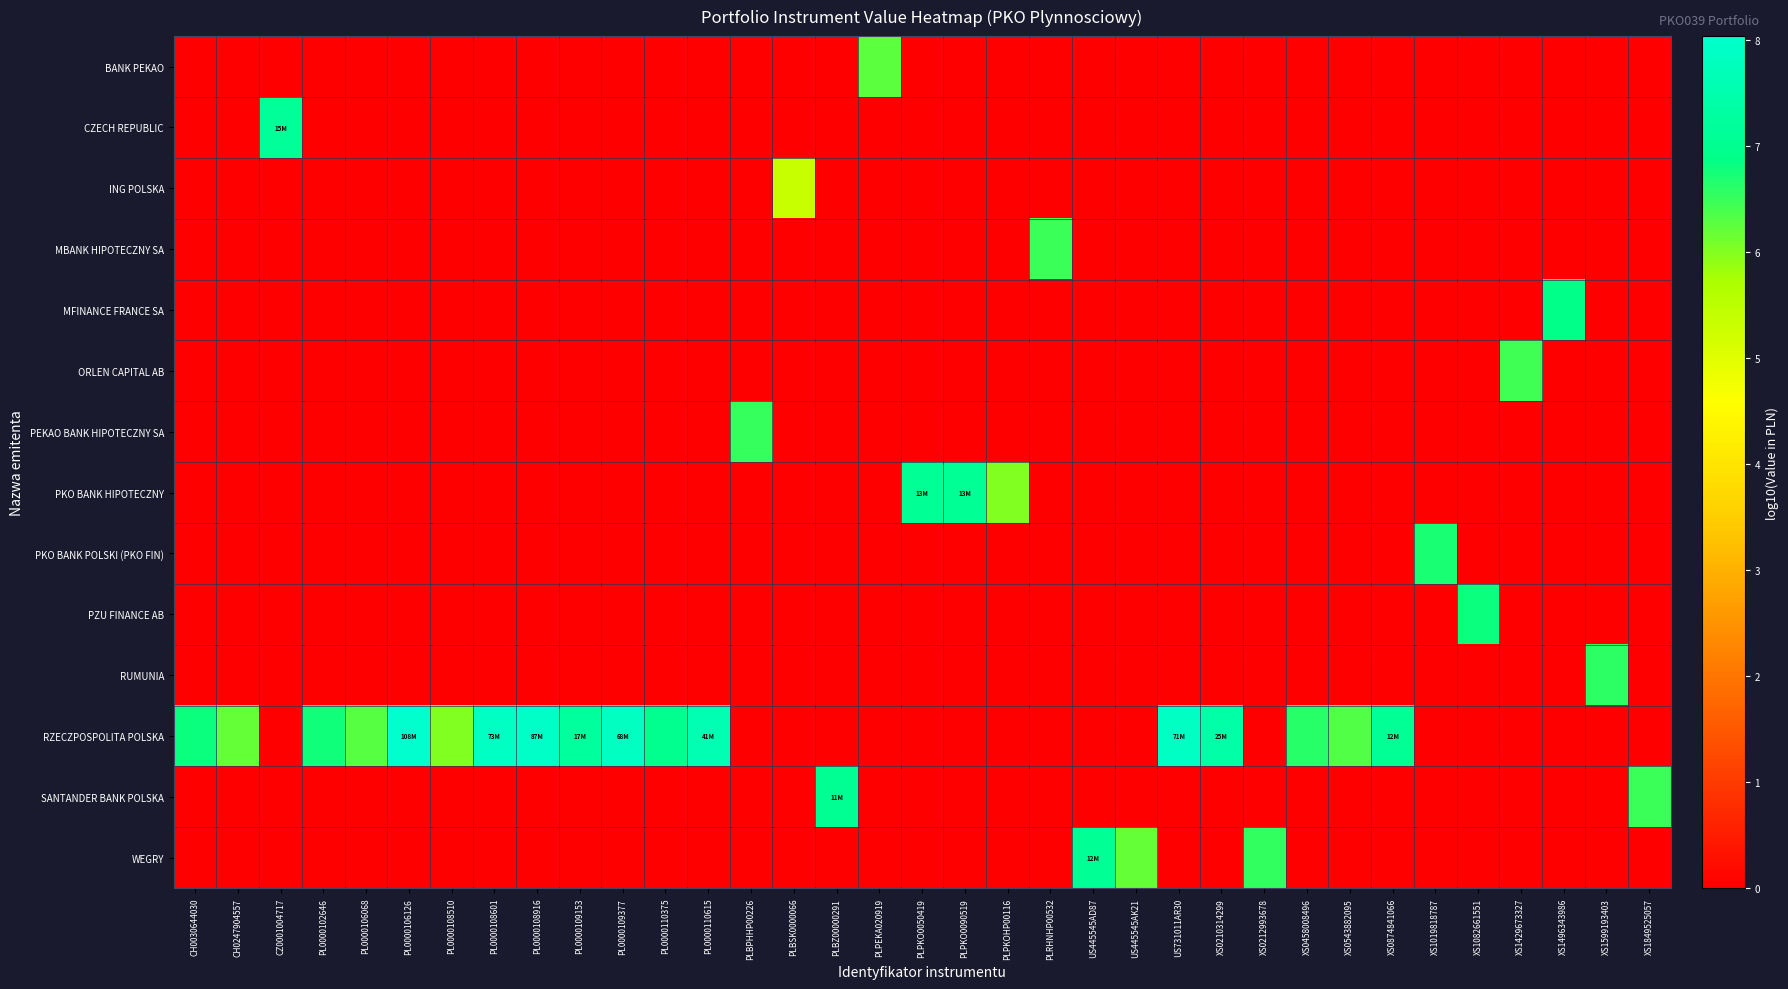

Which series has the largest total across all categories?

RZECZPOSPOLITA POLSKA